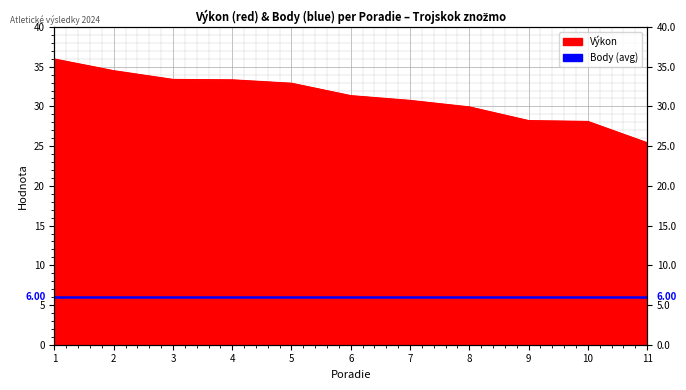

What is the ratio of the value at 11 to the value at 2?

0.7